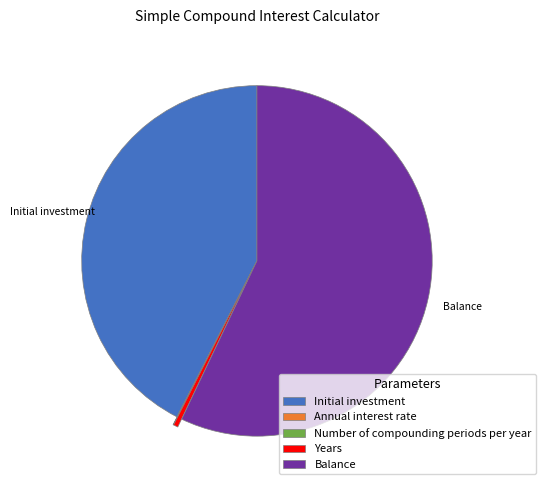

Which slice is the largest?

Balance